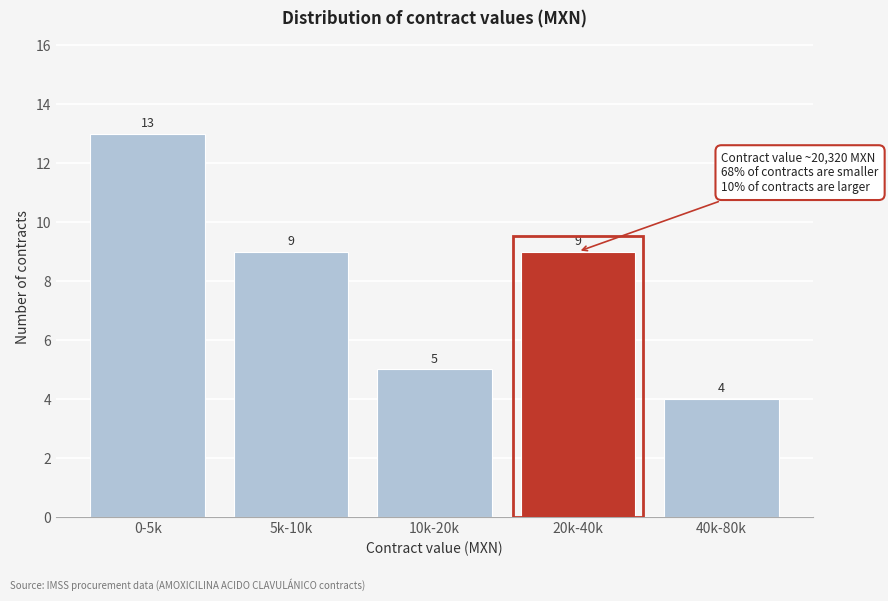

Reading left to right, list all the values displayed in this chart.

13	9	5	9	4